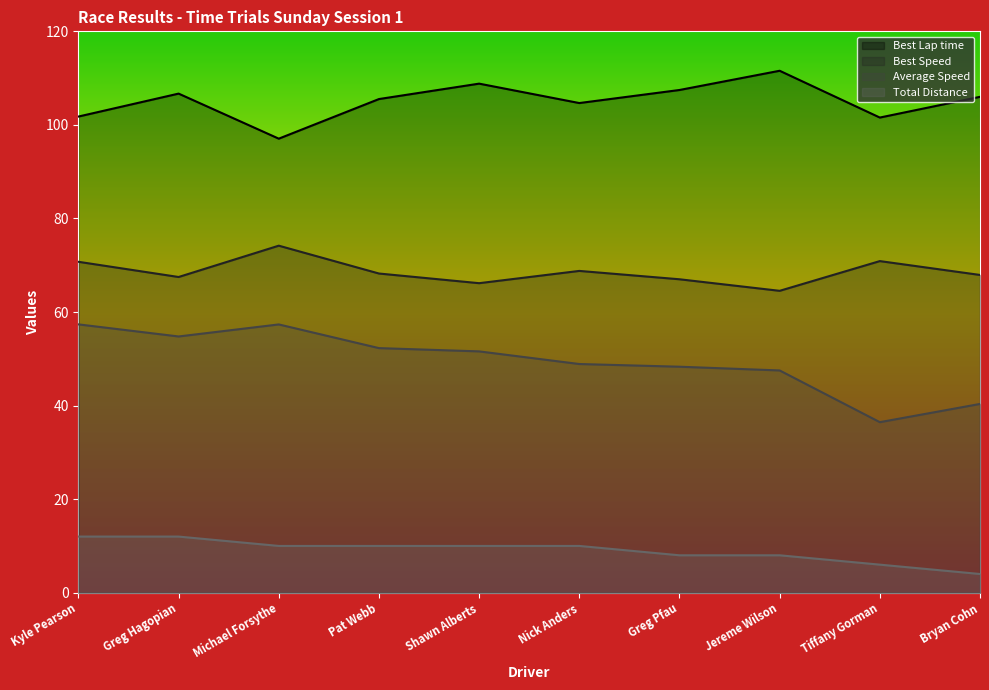

What is the minimum value for Total Distance?

4.0